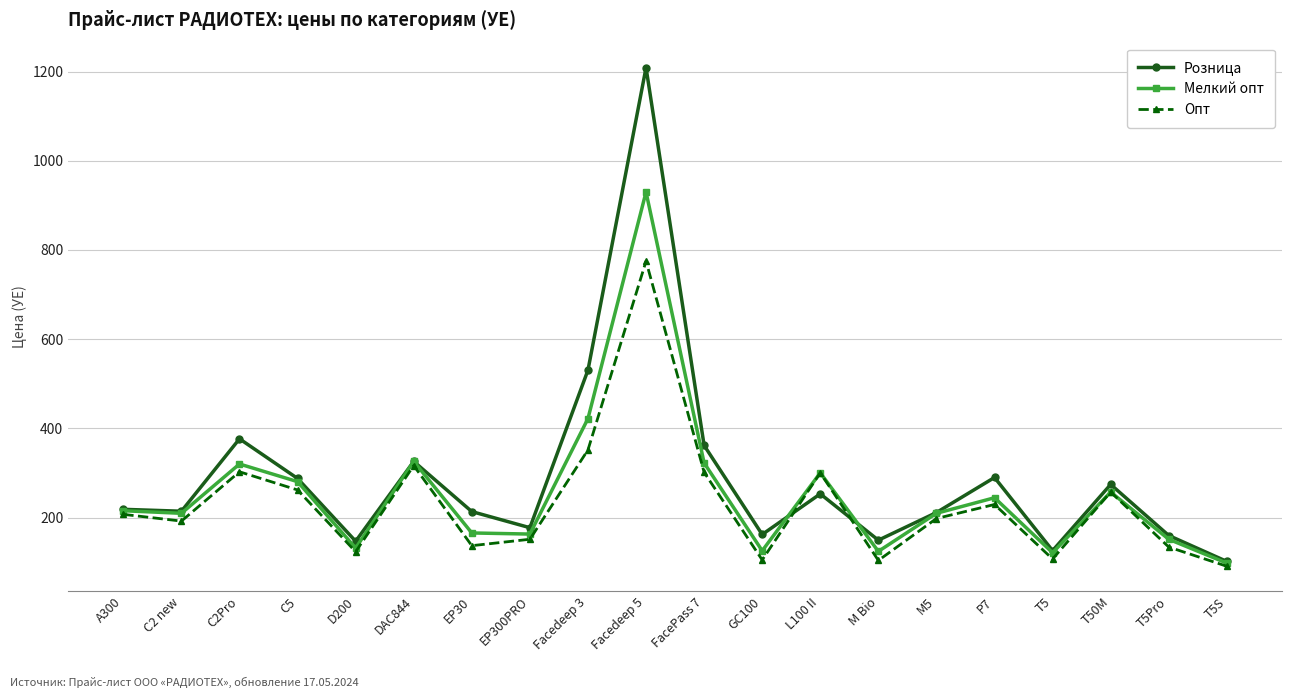

What is the value of the Опт point at the 15th from the left?

197.9